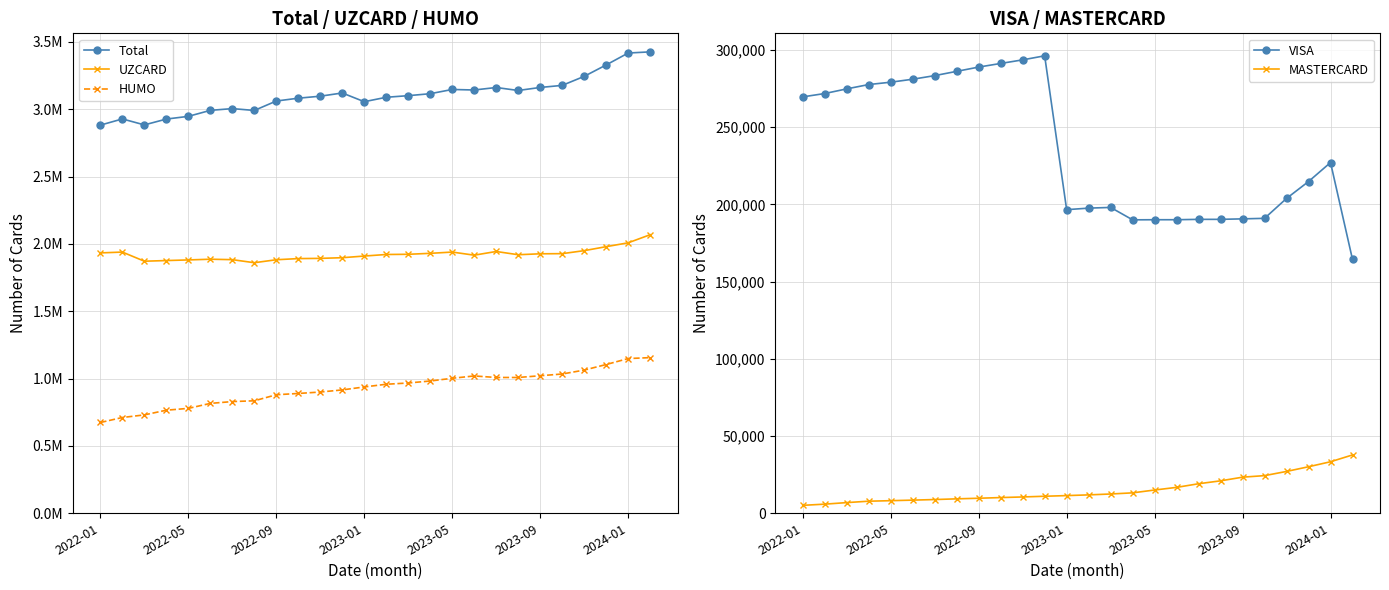

Where is VISA nearest to the value 230204?

2024-01